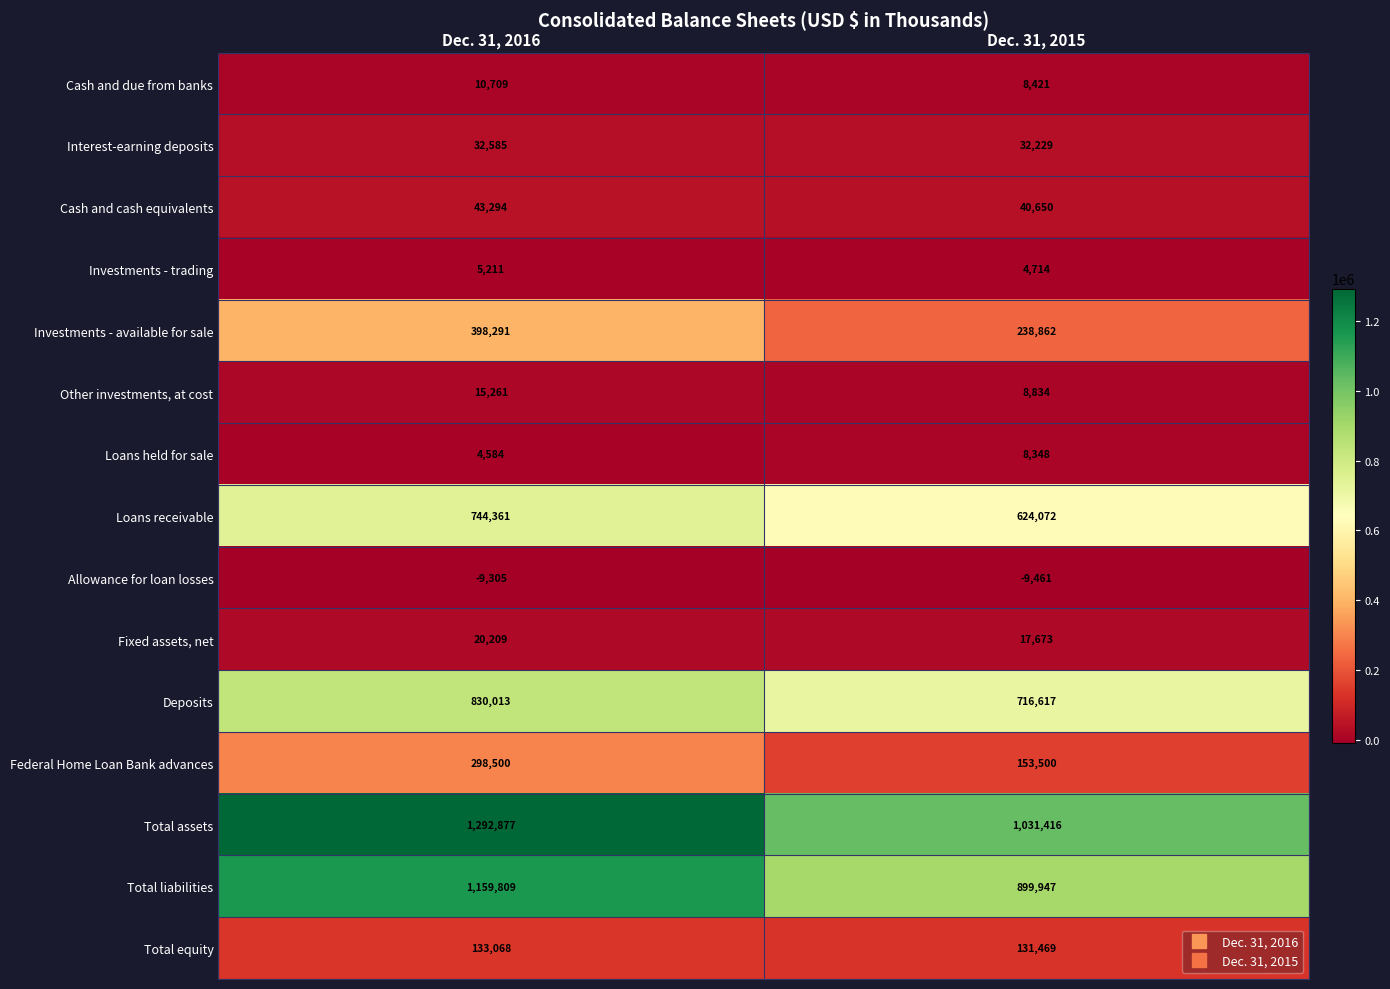

What is the difference between the Interest-earning deposits values at Dec. 31, 2016 and Dec. 31, 2015?

356